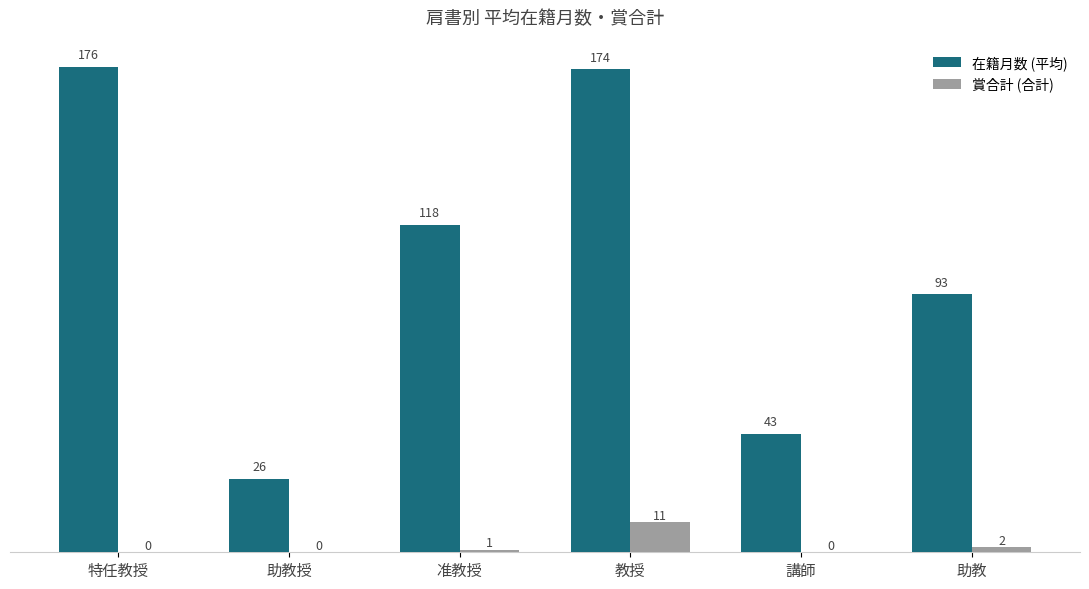

Which series has the largest total across all categories?

在籍月数 (平均)